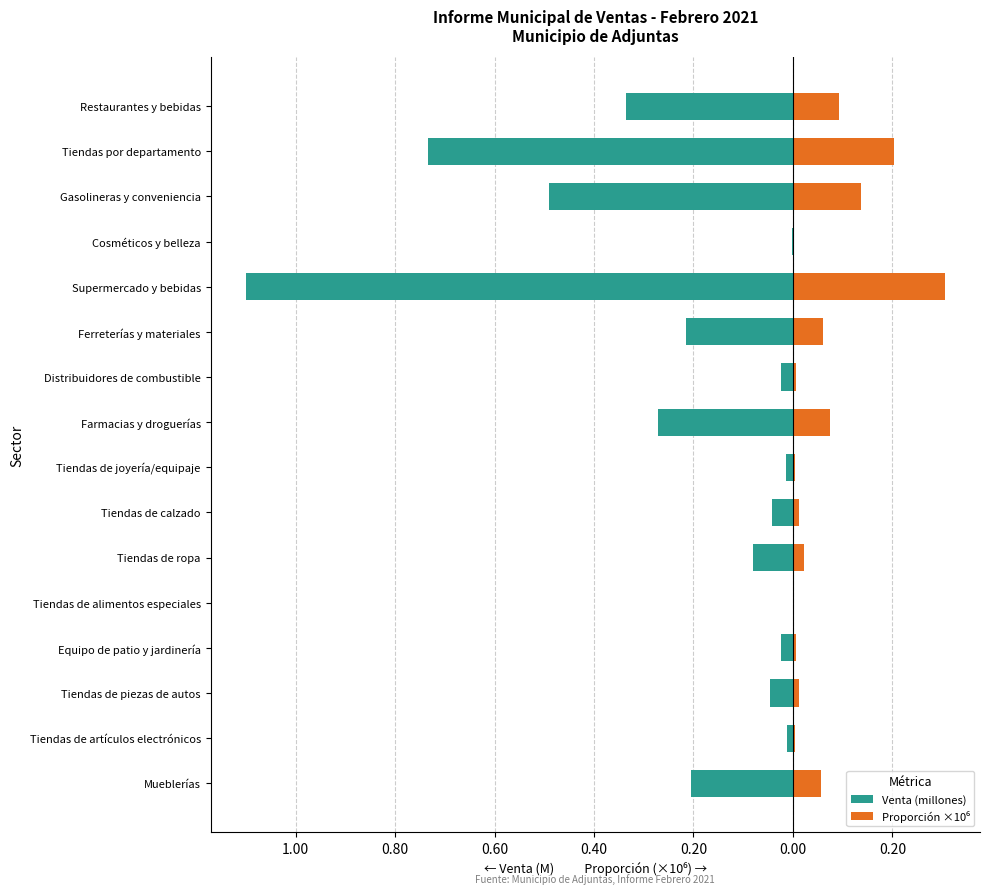

Rank the series by their maximum value, from lowest to highest.

Venta (millones), Proporción ×10⁶